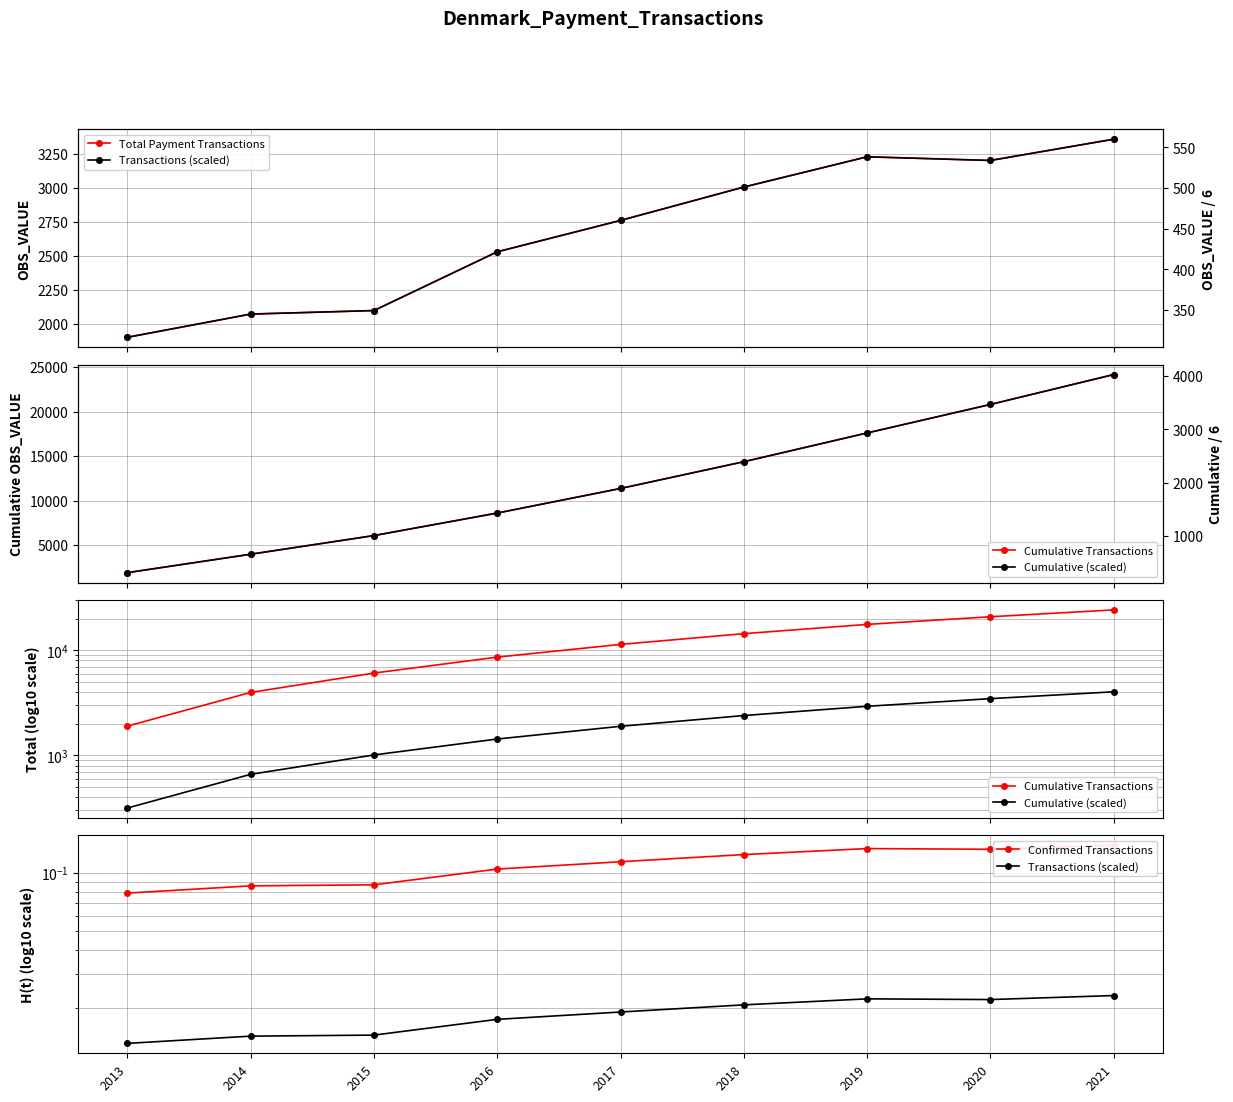

What is the lowest value of the Cumulative Transactions series?

1899.7